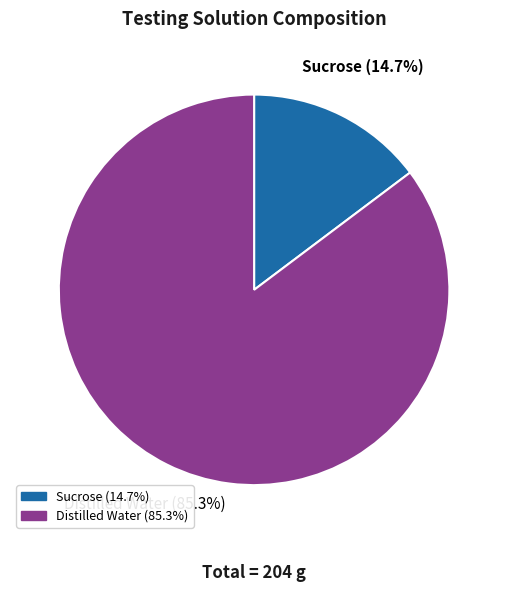

Is it true that Sucrose is 8% of the pie?

False